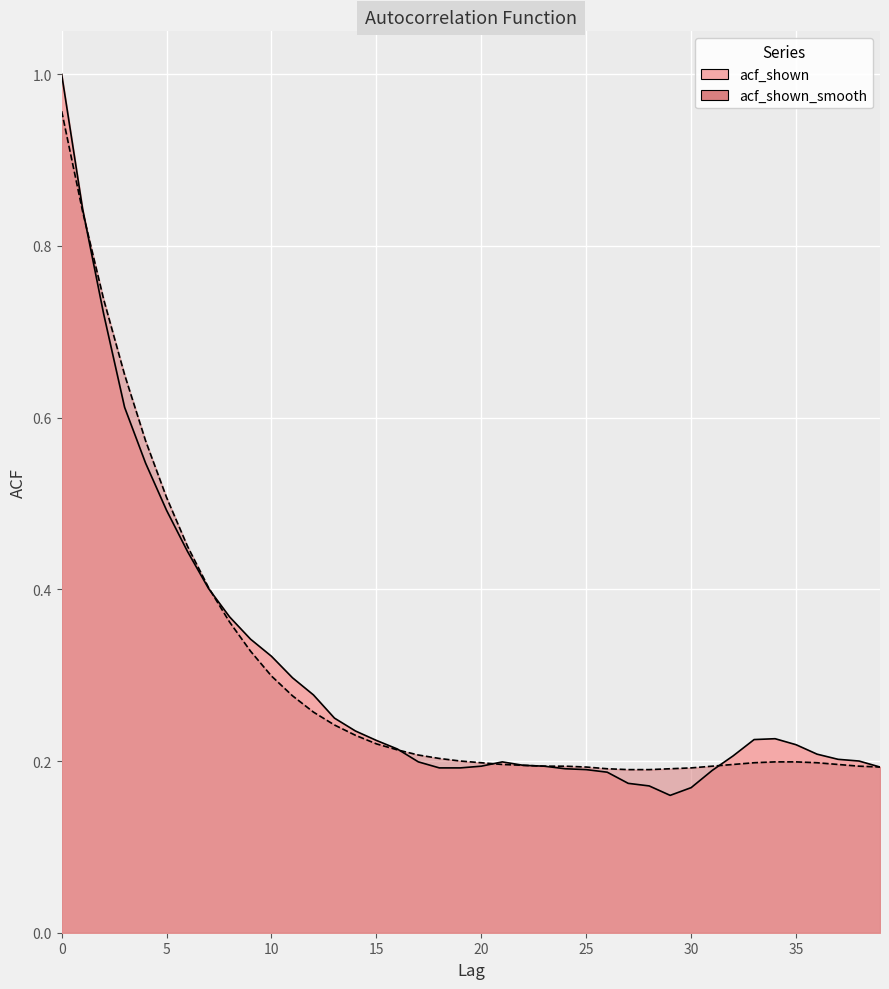

After their last crossing, which series has the higher values: acf_shown_smooth or acf_shown?

acf_shown